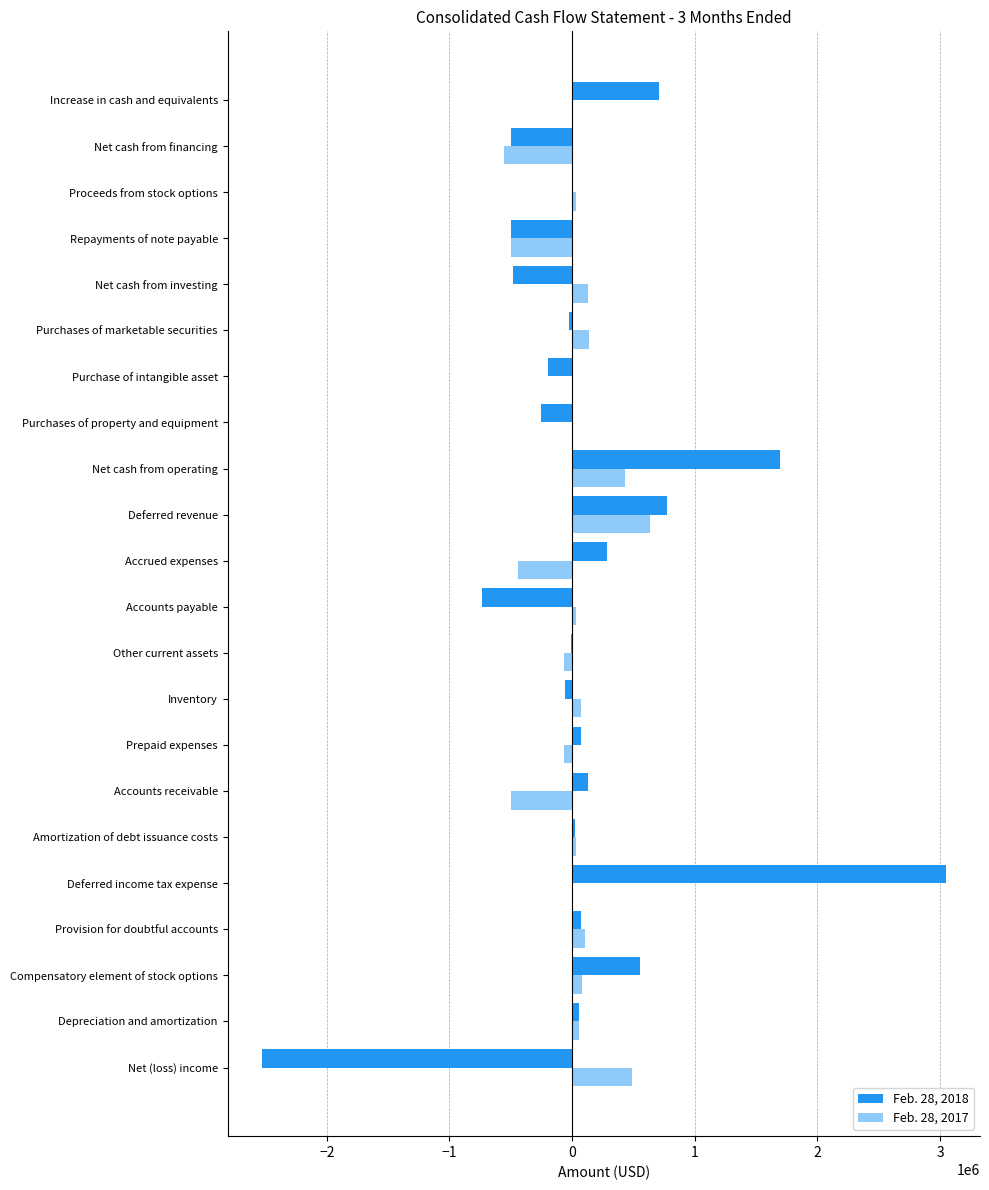

The value of Feb. 28, 2018 at Net cash from financing is -182910. True or false?

False